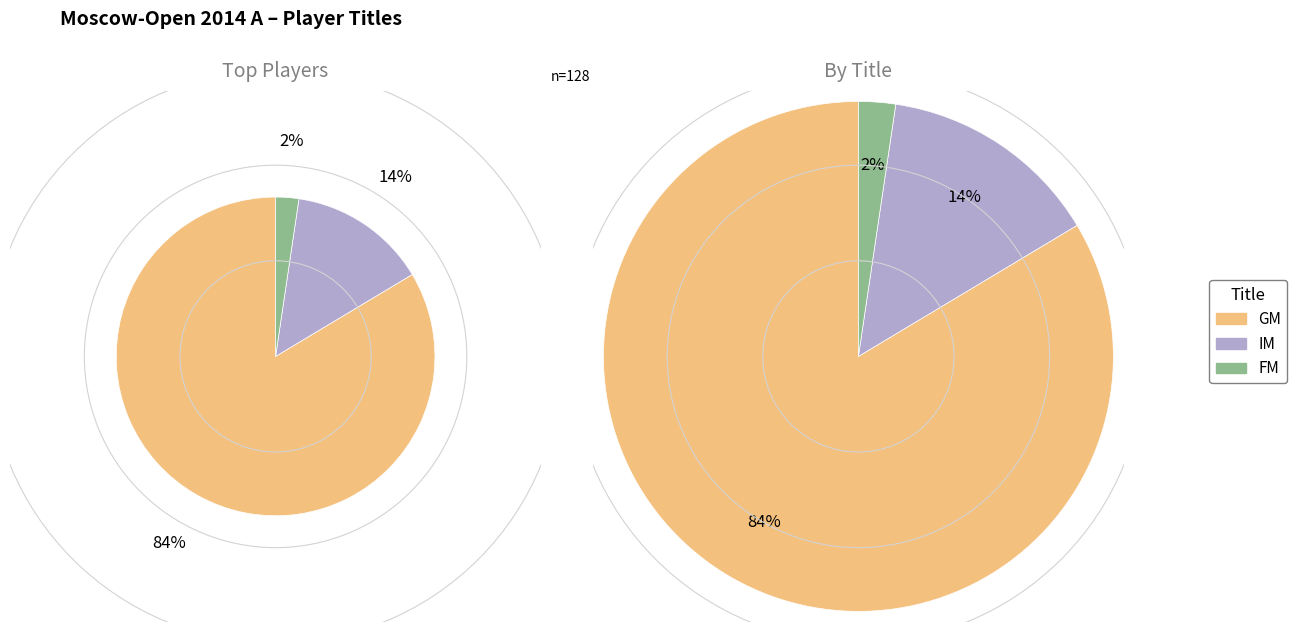

True or false: IM accounts for 14% of the total.

True